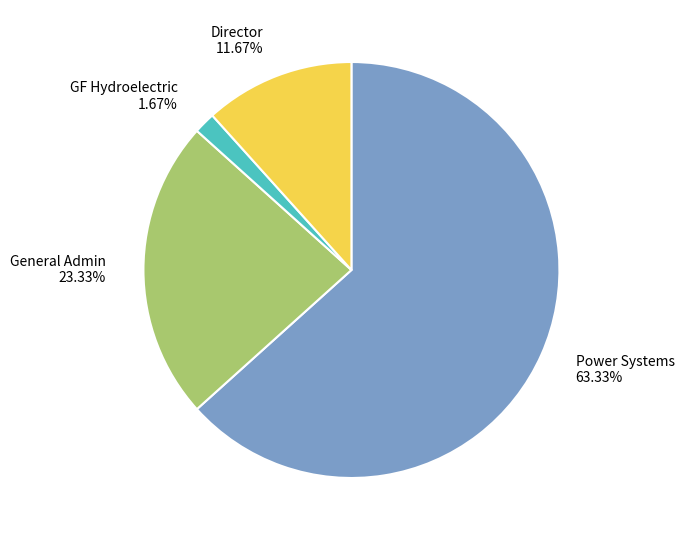

What is the ratio of the value at Director to the value at GF Hydroelectric?

7.0